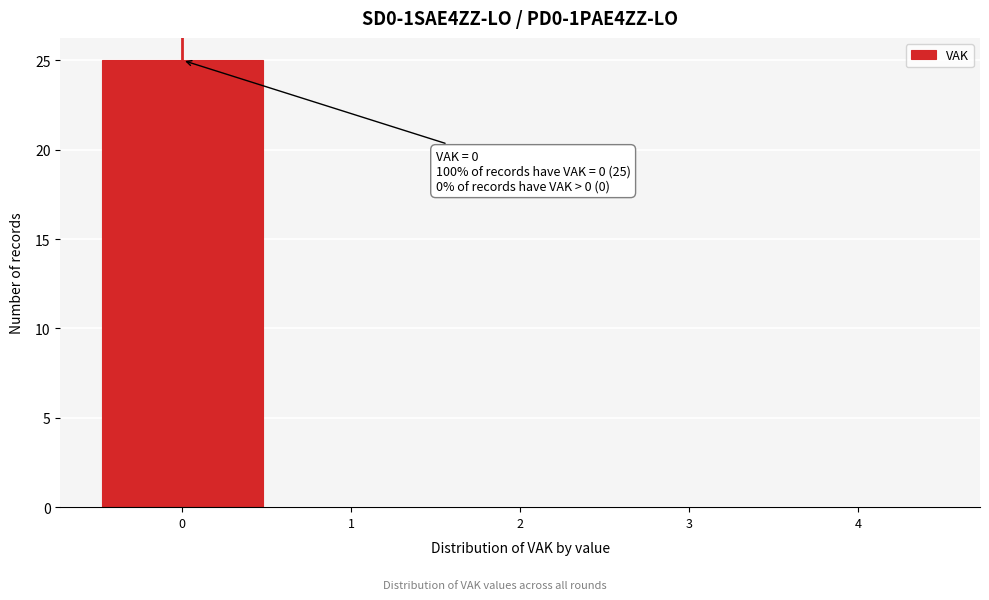

Over which range of the x-axis is the bar tallest?

-0.5 to 0.5